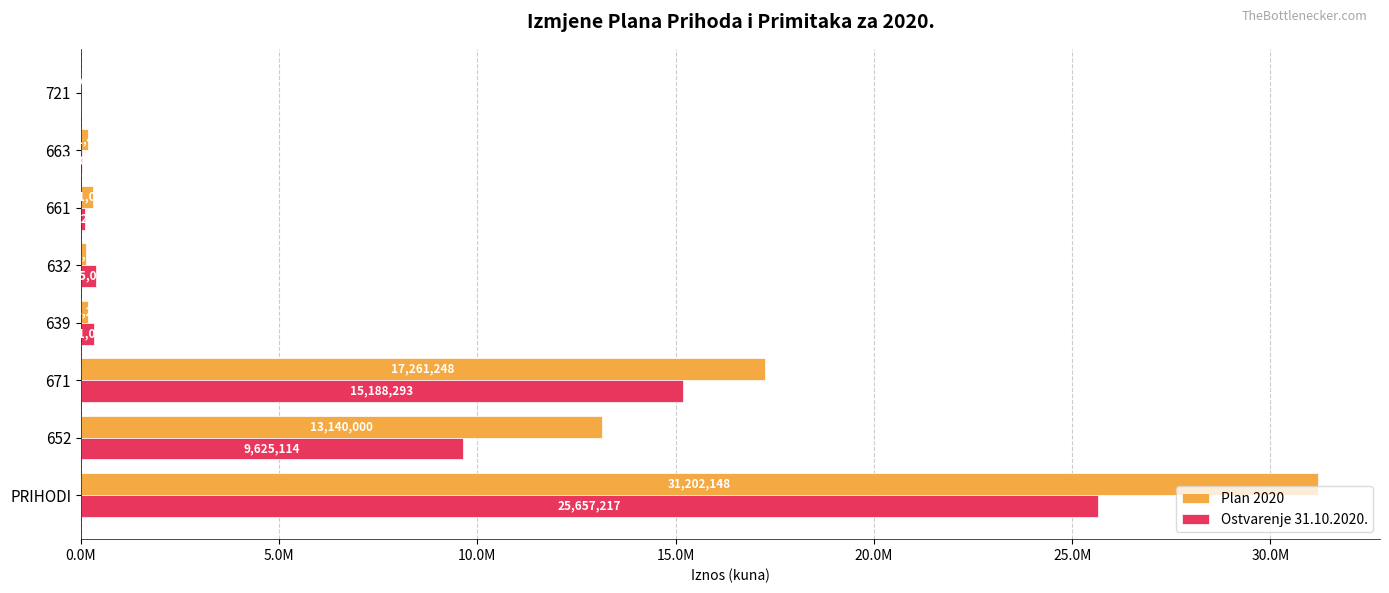

What is the lowest value of the Plan 2020 series?

3000.0